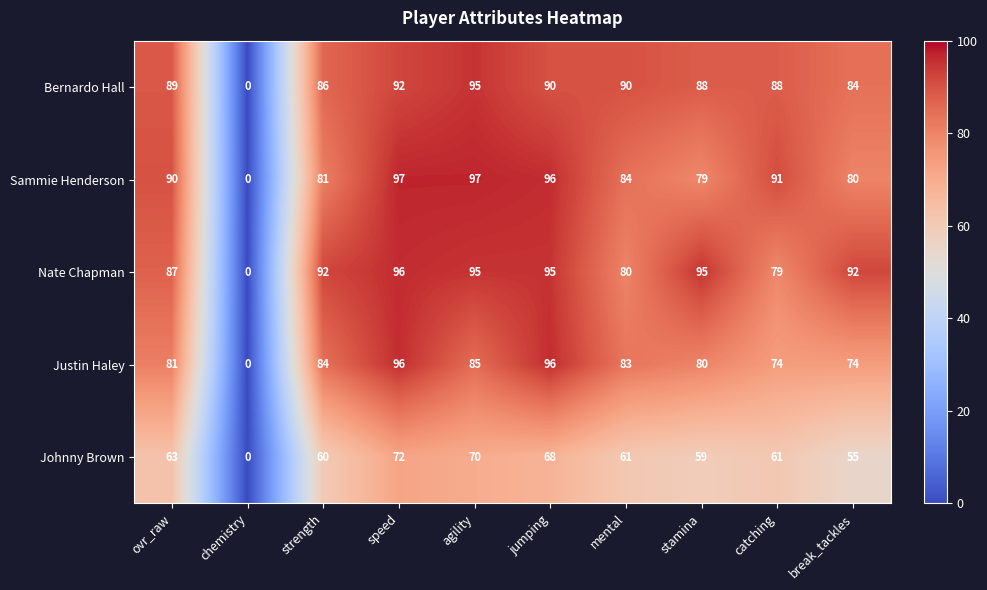

Which label corresponds to the smallest value in the chart?

chemistry